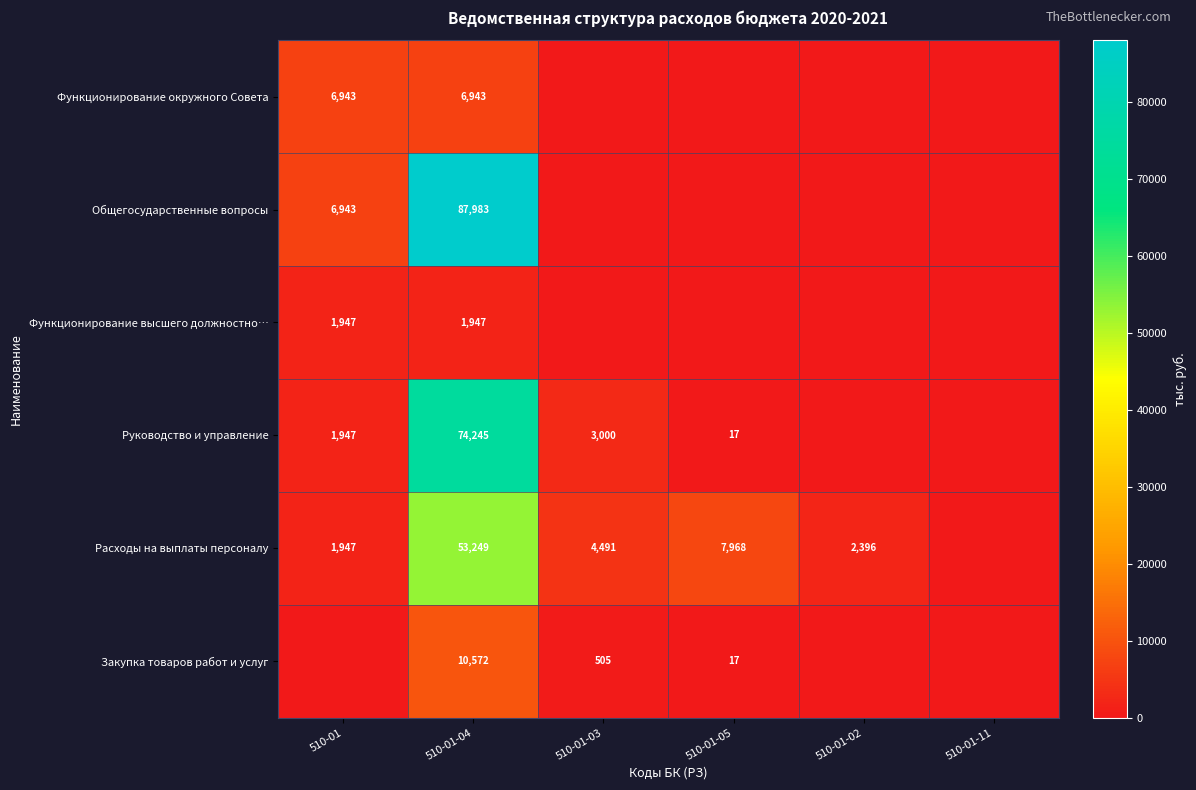

Is it true that Руководство и управление equals 17 at 510-01-05?

True